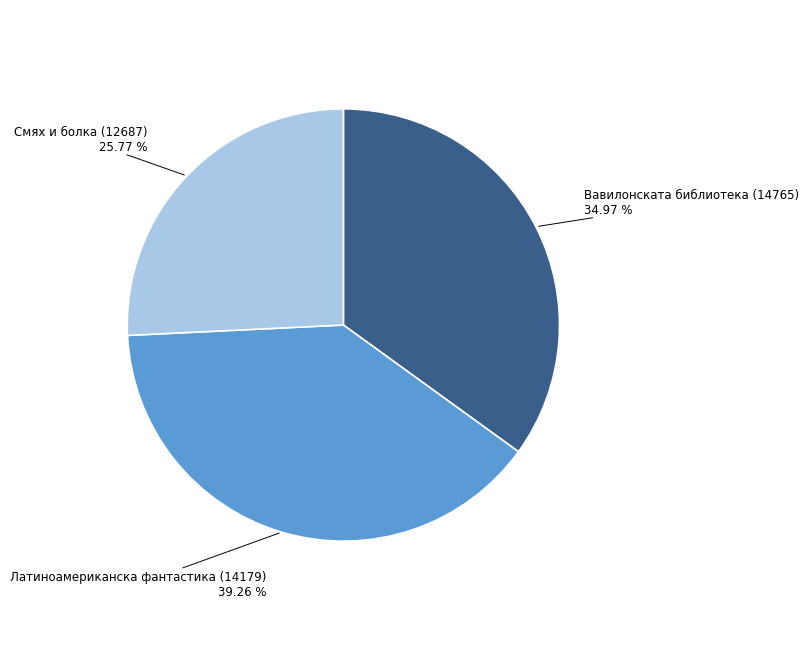

What portion of the pie excludes Вавилонската библиотека (14765)?

65.0%